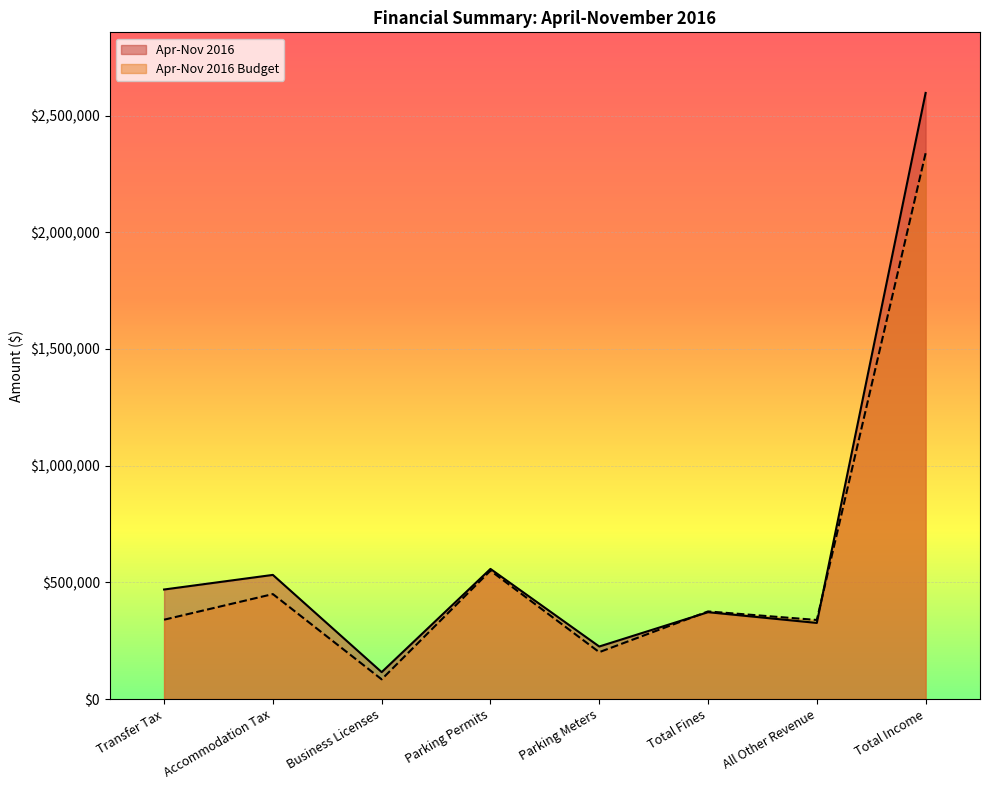

Reading left to right, list all the values displayed in this chart.

Income: 469268	531832	115235	557498	225049	372044	326036	2596962
Budget: 339861	449626	84298	550000	200778	375318	338705	2338586